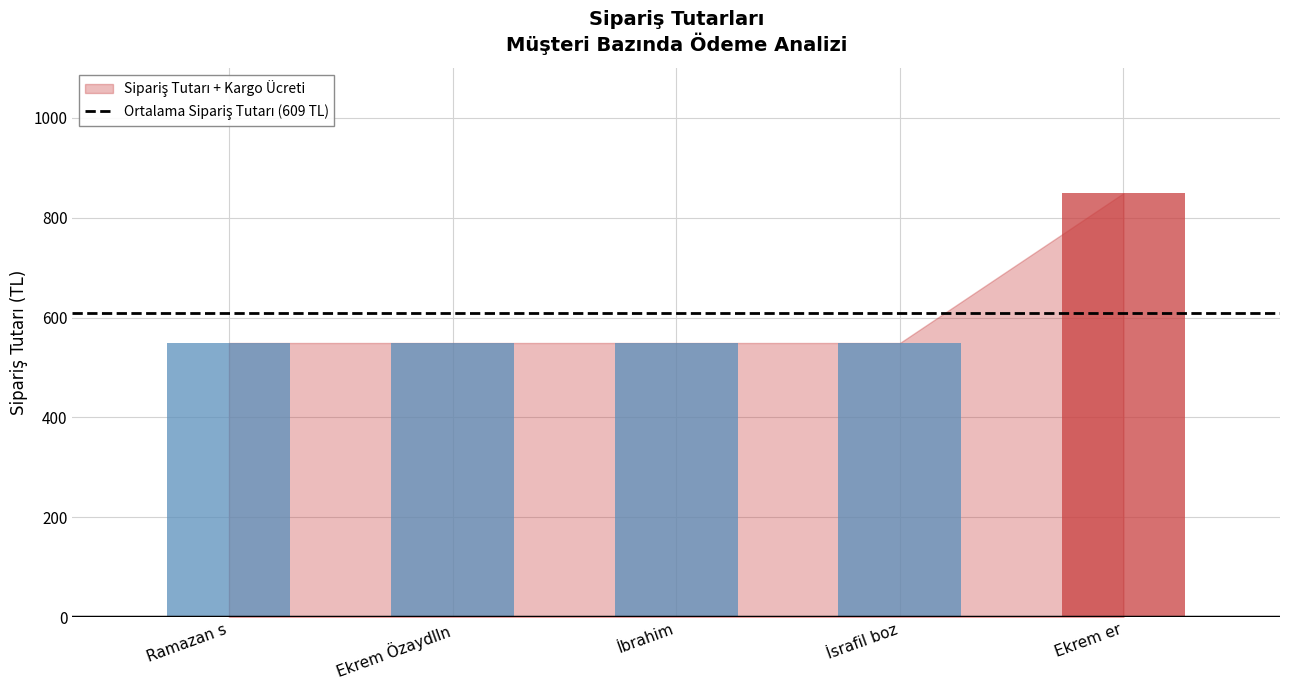

How many categories are shown in the chart?

5